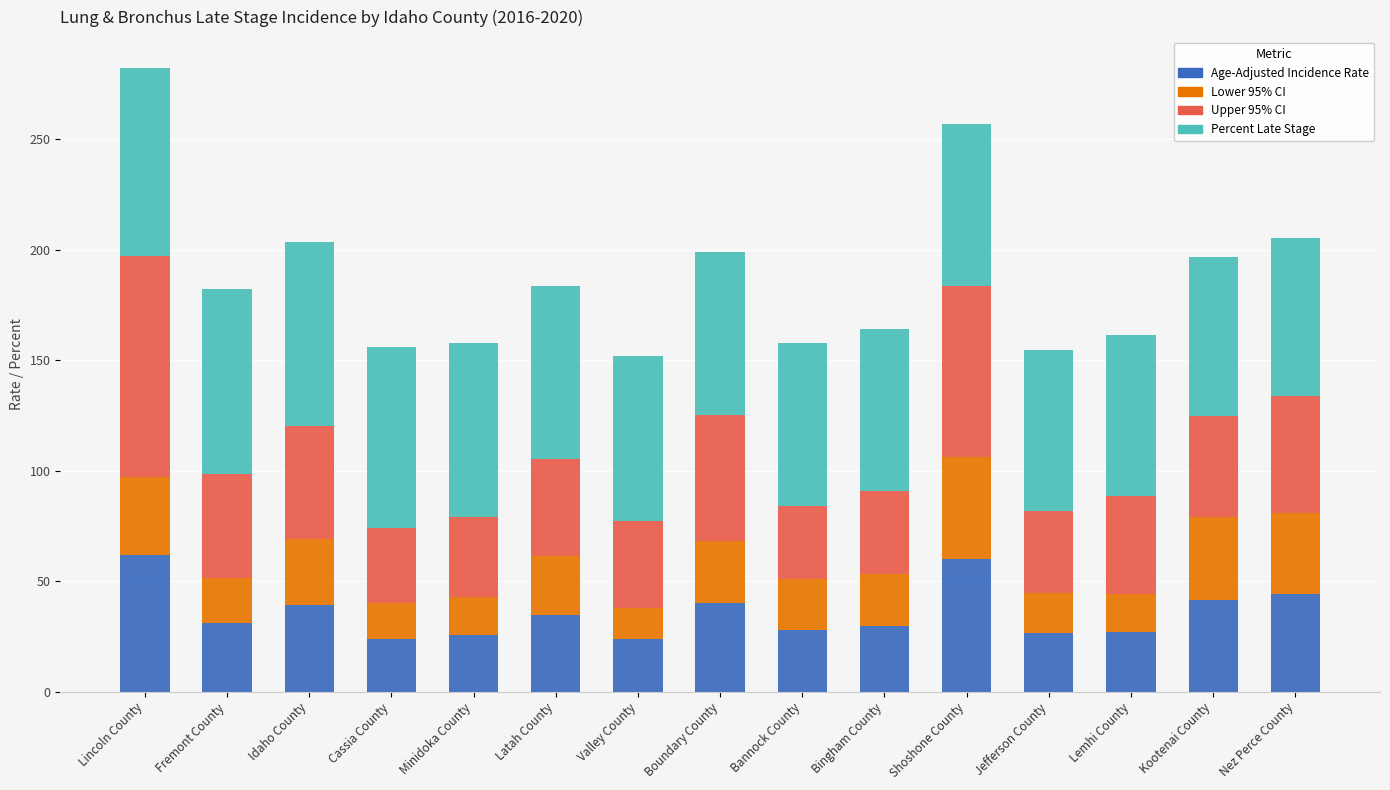

At which category is the sum across all series the highest?

Lincoln County